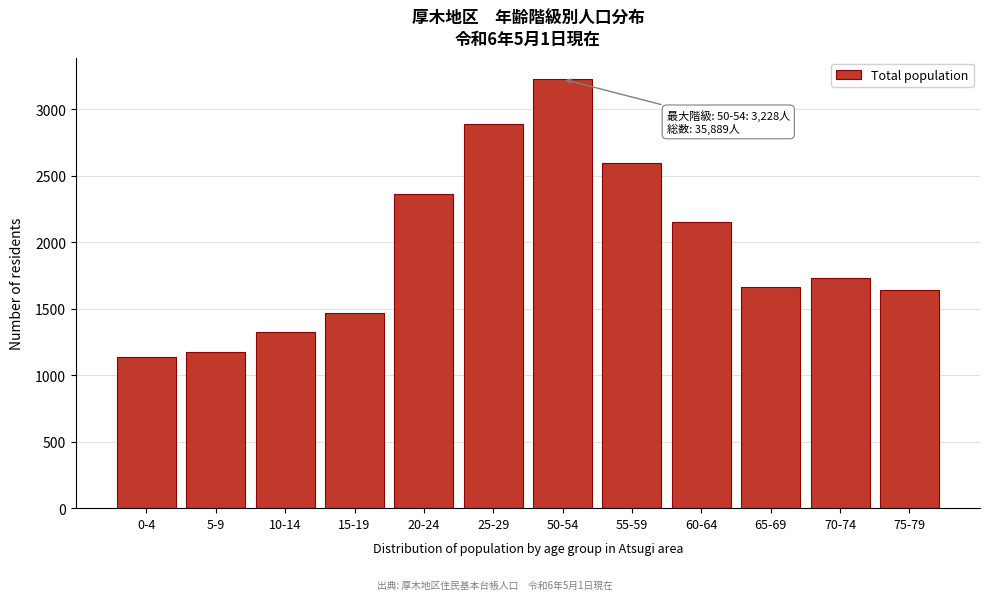

Reading left to right, extract all data points from this chart.

0-4=1139	5-9=1174	10-14=1322	15-19=1465	20-24=2362	25-29=2887	50-54=3228	55-59=2598	60-64=2154	65-69=1661	70-74=1731	75-79=1641